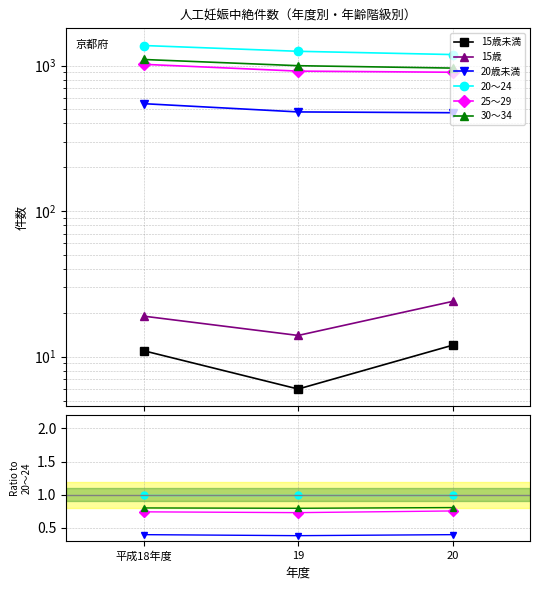

What is the label of the 1st point from the right?

20